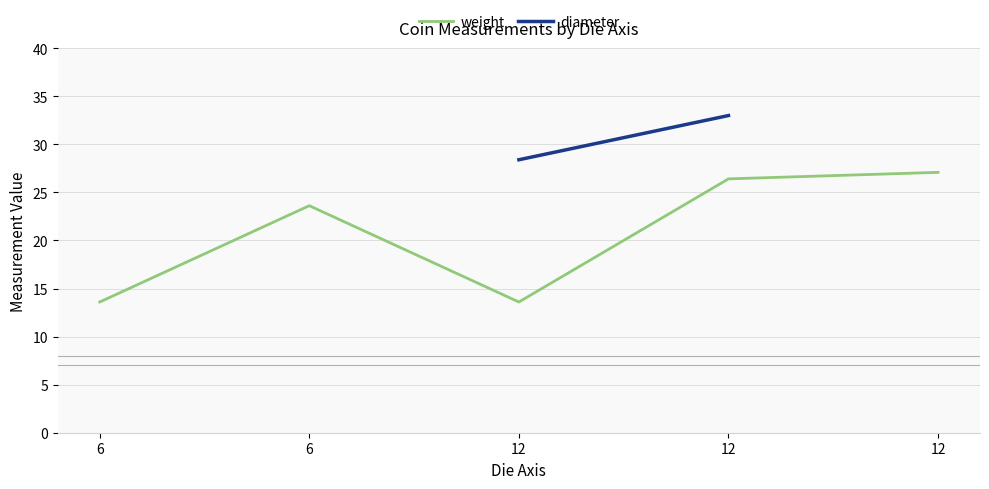

True or false: diameter and weight intersect in this chart.

False